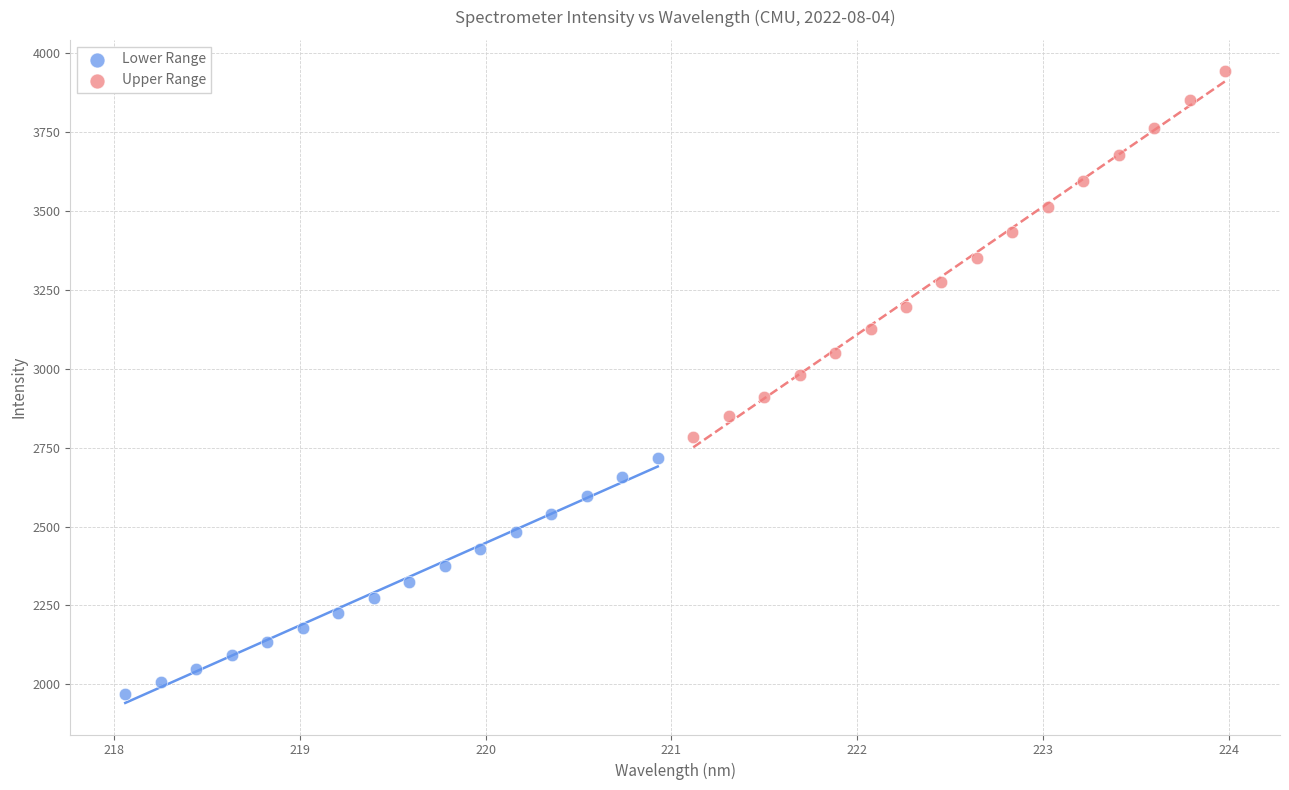

Which series has the widest spread of Y values?

Upper Range